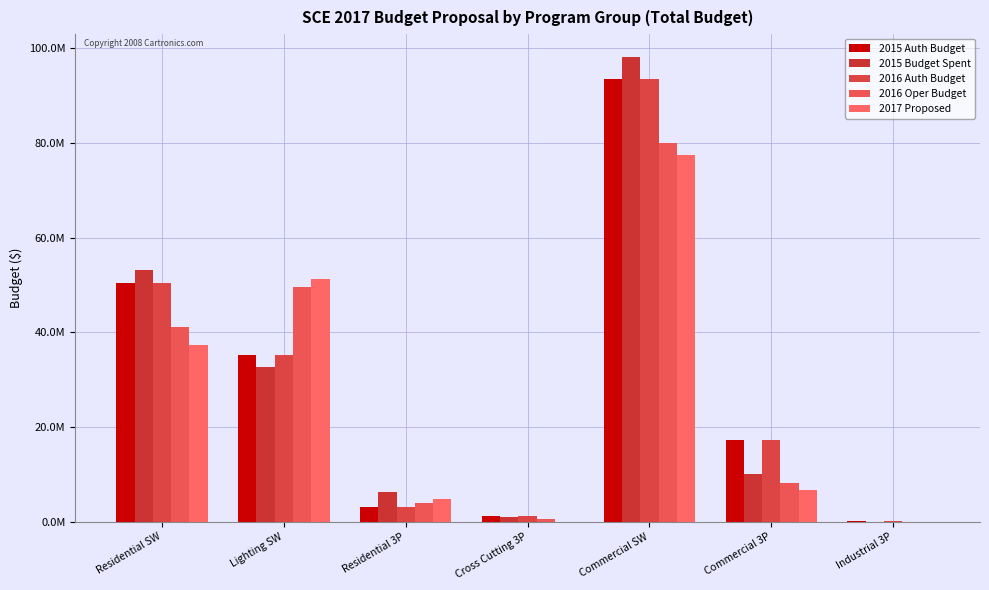

Does the chart contain stacked bars?

No